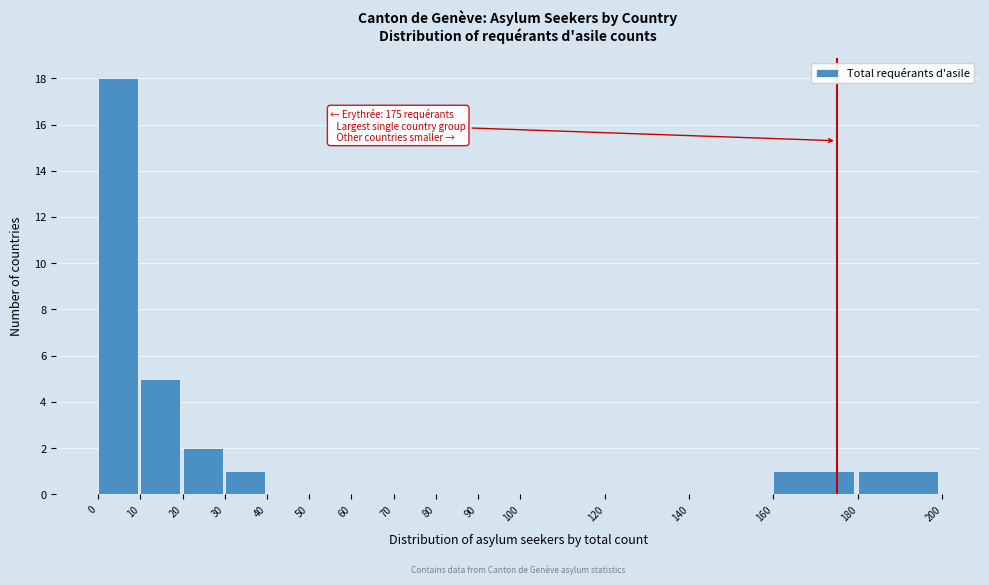

Over which range of the x-axis is the bar tallest?

0 to 10